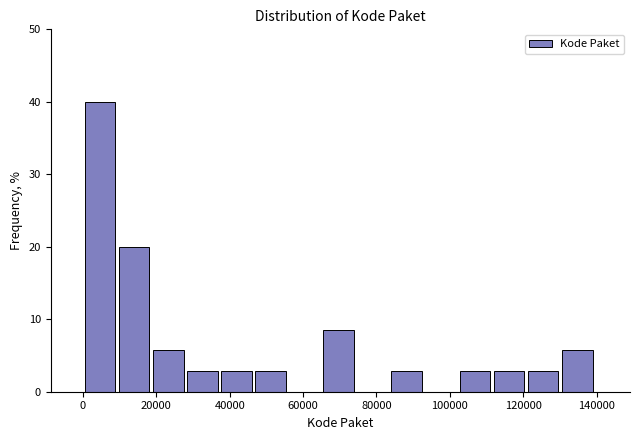

Reading left to right, list every bar in this chart as the range it spans on the x-axis followed by its height. Neither the bar edges nor the heights are printed on the chart, so give them approximately, as read against the axes.

0 to 10000: 40
10000 to 20000: 20
20000 to 28000: 6
28000 to 38000: 3
38000 to 46000: 3
46000 to 56000: 3
56000 to 66000: 0
66000 to 74000: 9
74000 to 84000: 0
84000 to 94000: 3
94000 to 102000: 0
102000 to 112000: 3
112000 to 122000: 3
122000 to 130000: 3
130000 to 140000: 6